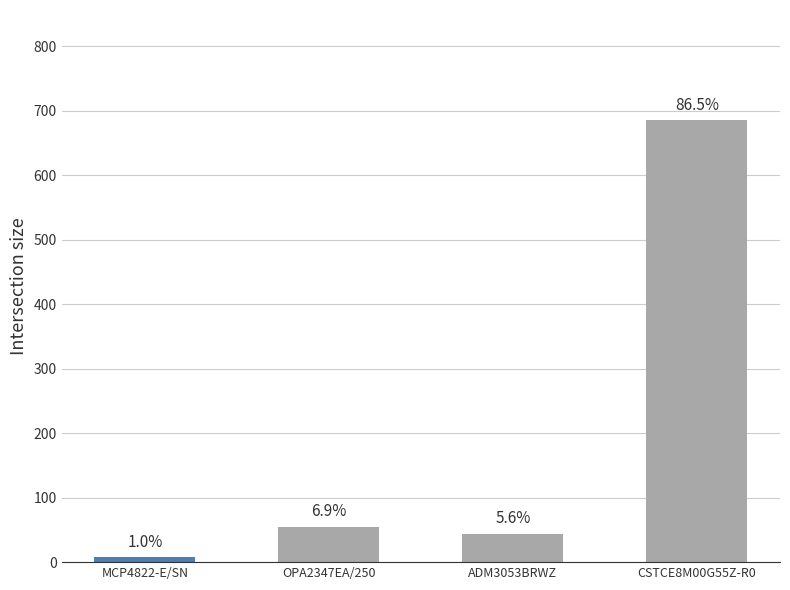

How many bars are there in total?

4